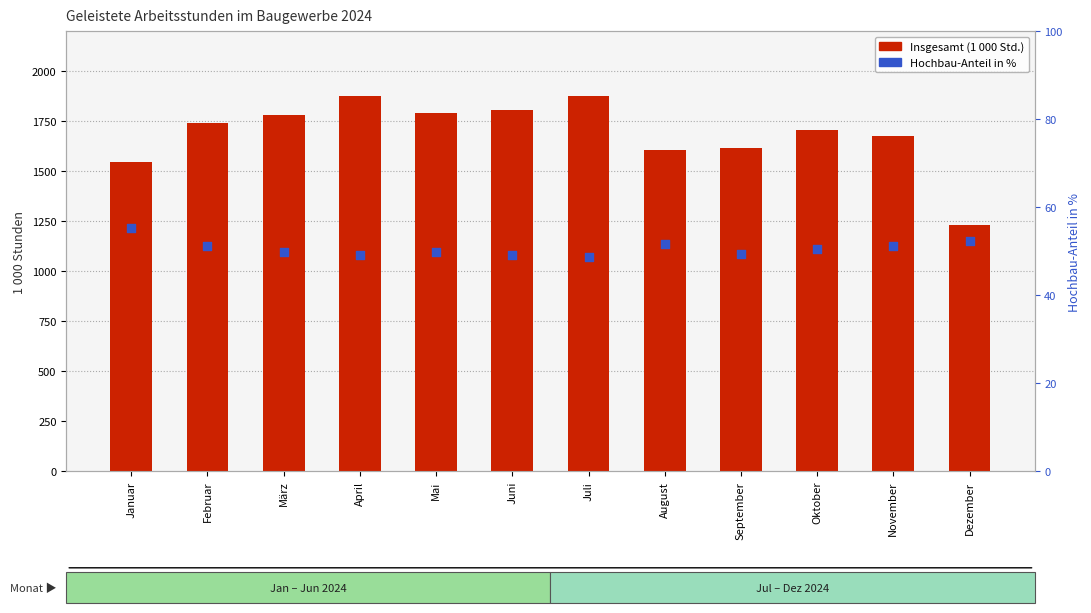

Is the value of Hochbau-Anteil in % at Juni greater than the value of Insgesamt (1 000 Std.) at Februar?

No